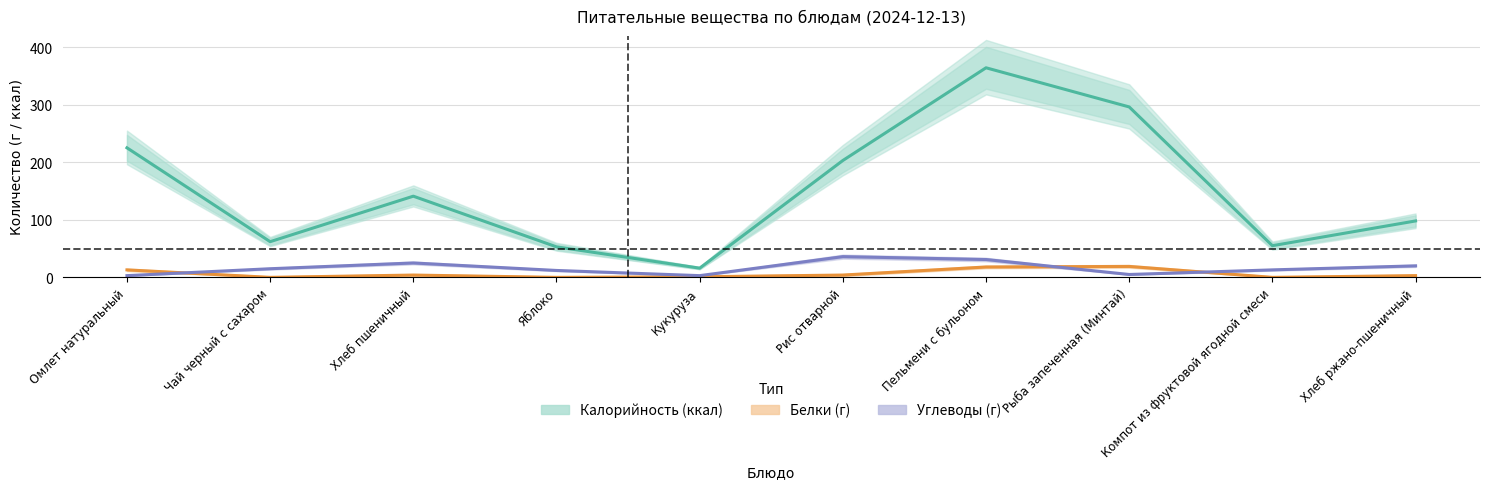

What is the difference between the Калорийность (ккал) values at Компот из фруктовой ягодной смеси and Рыба запеченная (Минтай)?

241